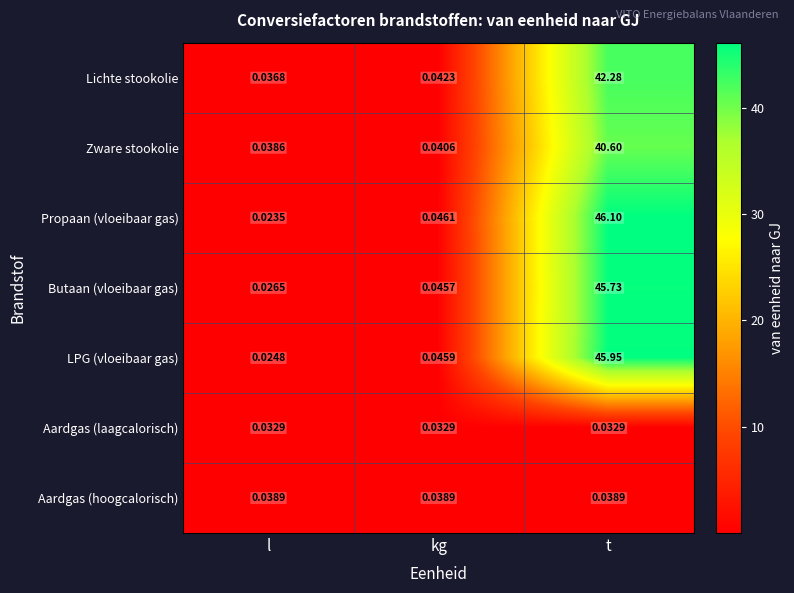

What is the greatest value displayed?

46.1